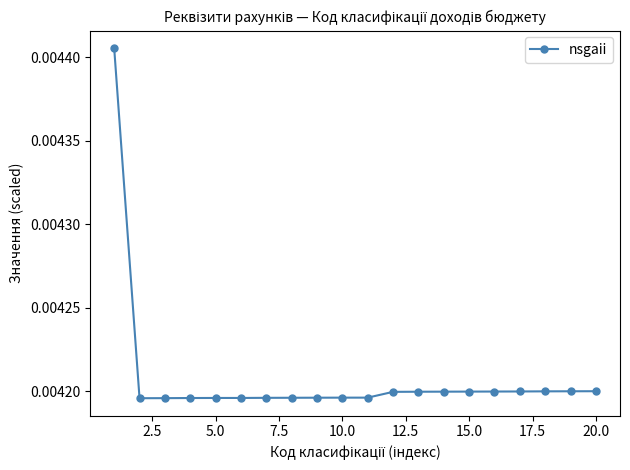

Count the values in the range 0 to 1.

20